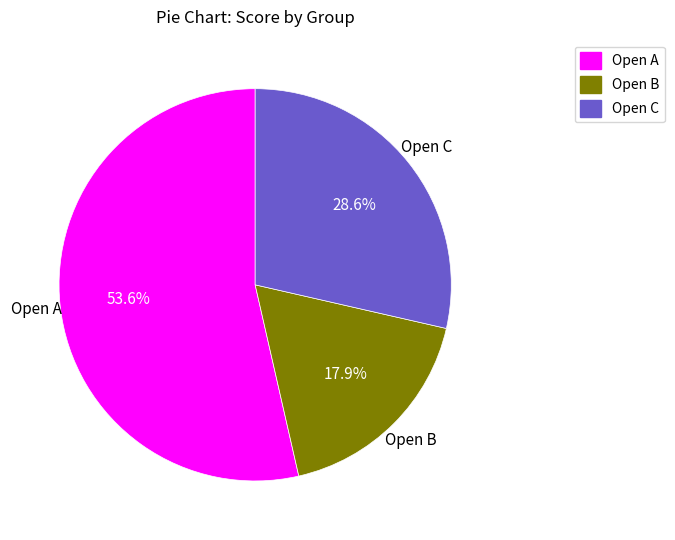

Between Open C and Open B, which is larger?

Open C